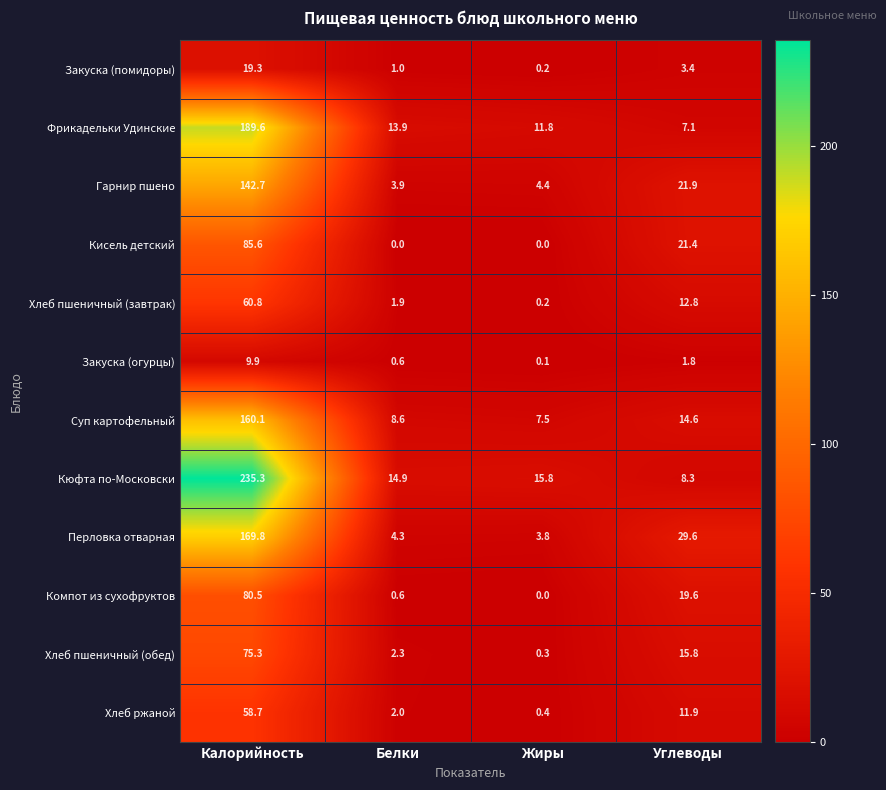

What is the maximum value shown in the chart?

235.3